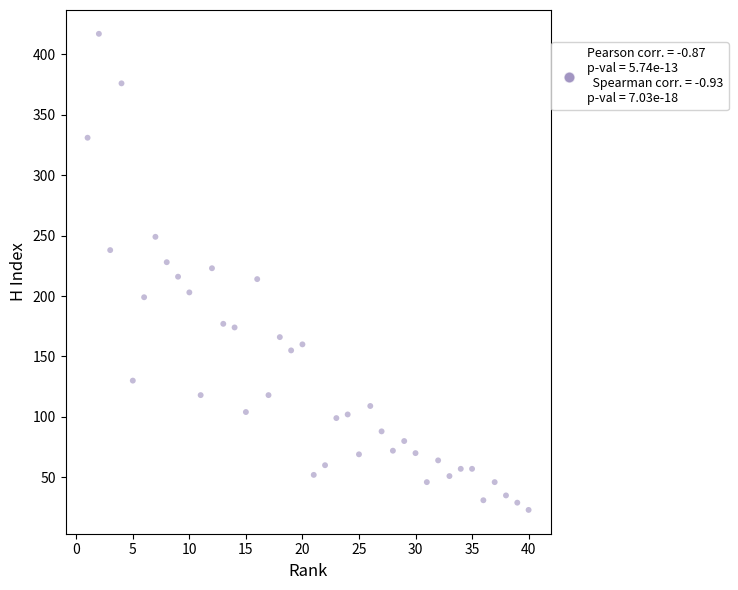

What is the range of X values (max minus min)?

39